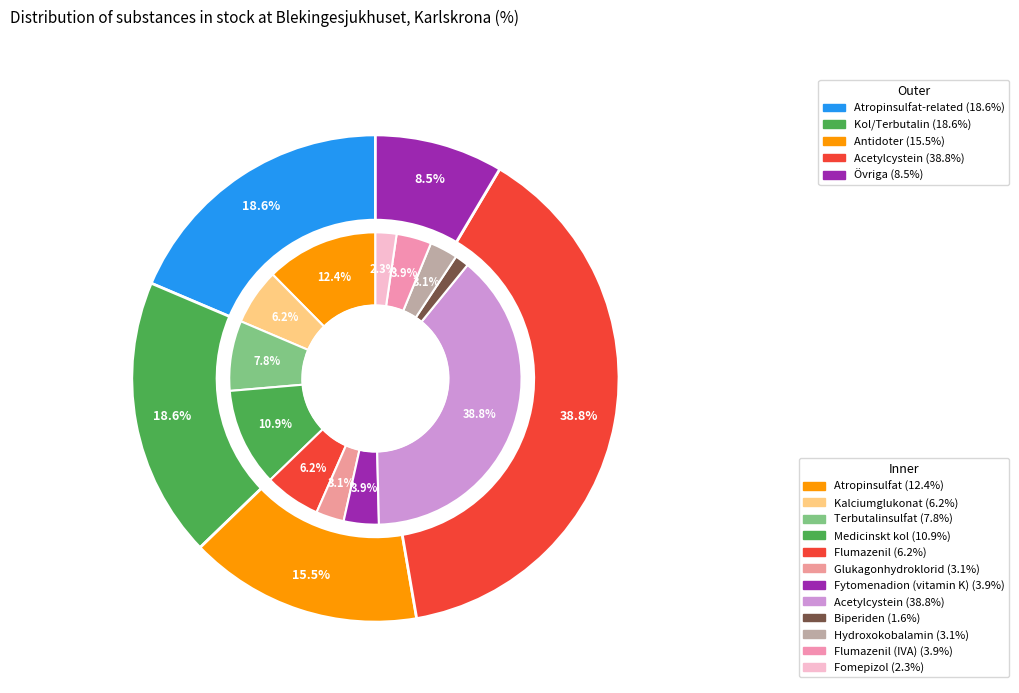

To the nearest percent, what is the difference between the Acetylcystein and Kalciumglukonat slice percentages?

33%